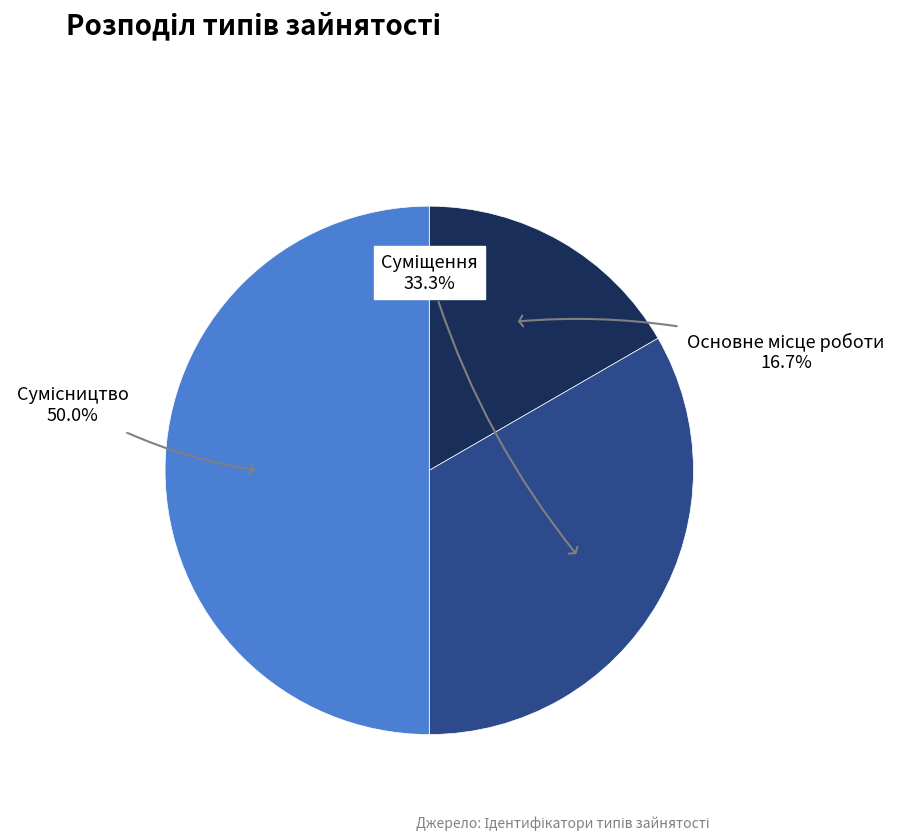

Is Основне місце роботи the majority of the pie?

No